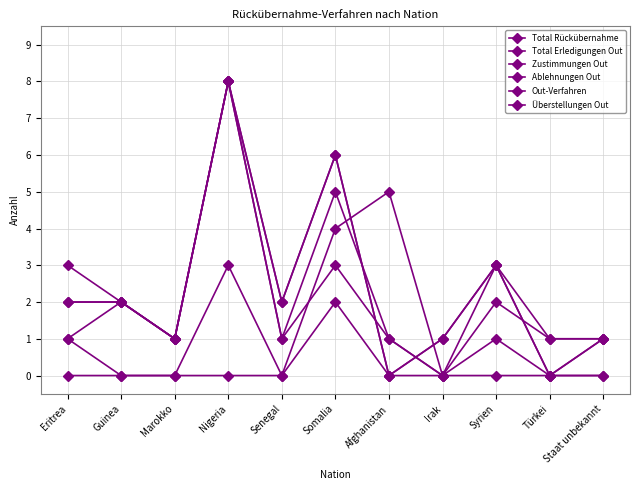

Reading left to right, list all the values displayed in this chart.

Total Rückübernahme: 3	2	1	8	2	6	0	1	3	0	1
Total Erledigungen Out: 2	2	1	8	1	5	1	0	3	1	1
Zustimmungen Out: 1	2	1	8	1	3	1	0	2	1	1
Ablehnungen Out: 1	0	0	0	0	2	0	0	0	0	0
Out-Verfahren: 2	2	1	8	2	6	0	1	3	0	1
Überstellungen Out: 0	0	0	3	0	4	5	0	1	0	0